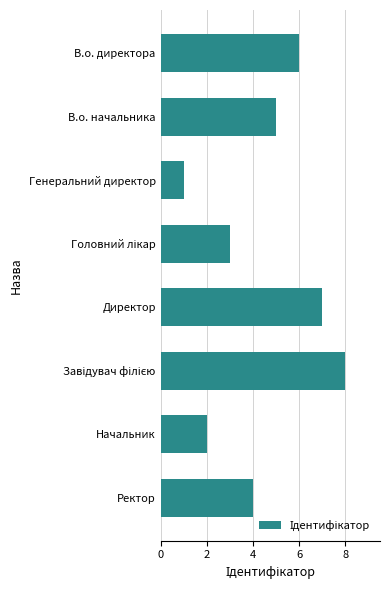

What is the difference between the second highest and minimum values?

6